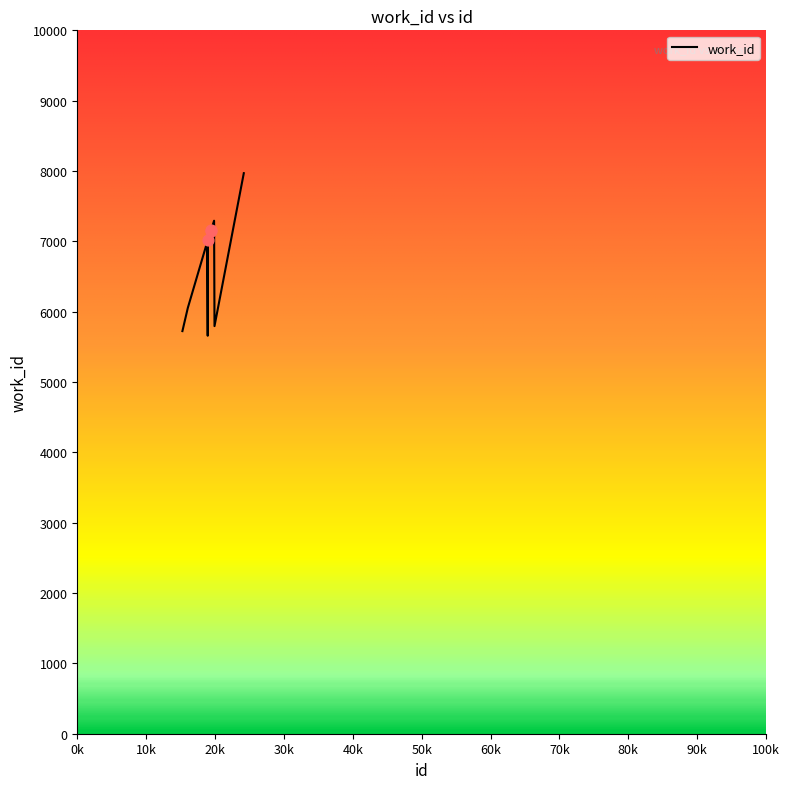

What is the minimum value shown in the chart?

5658